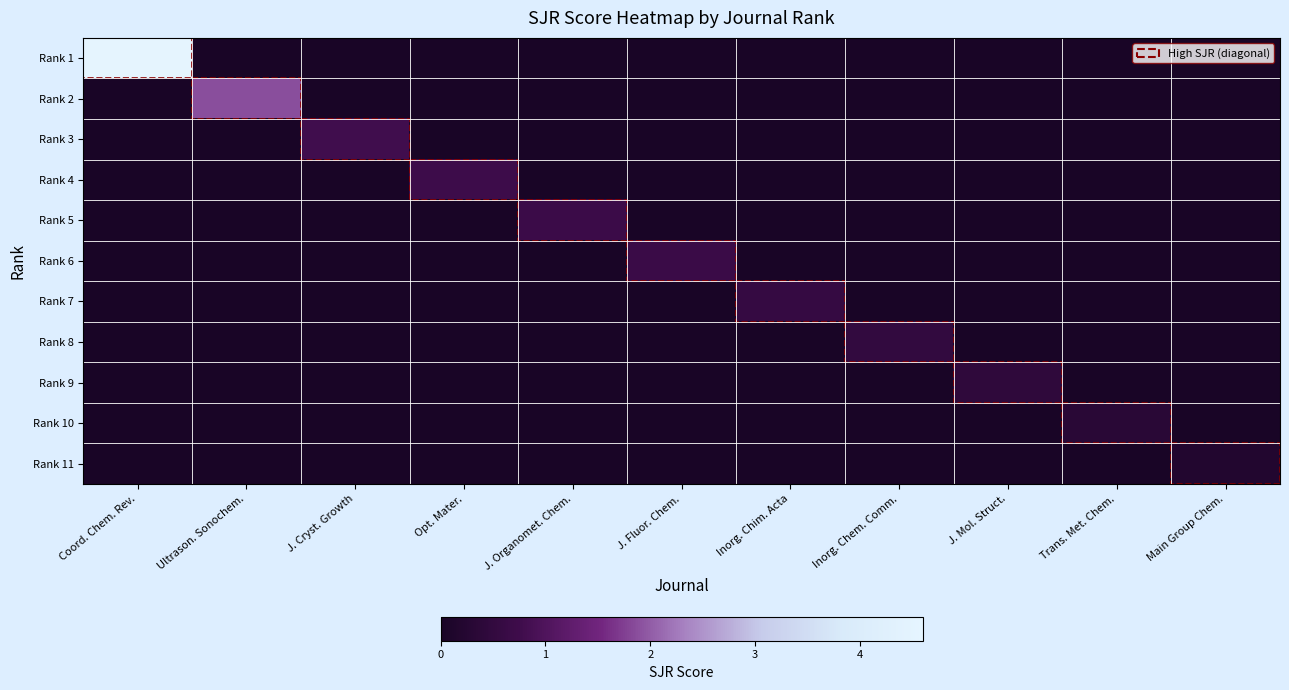

At how many categories does at least one series exceed 4?

1